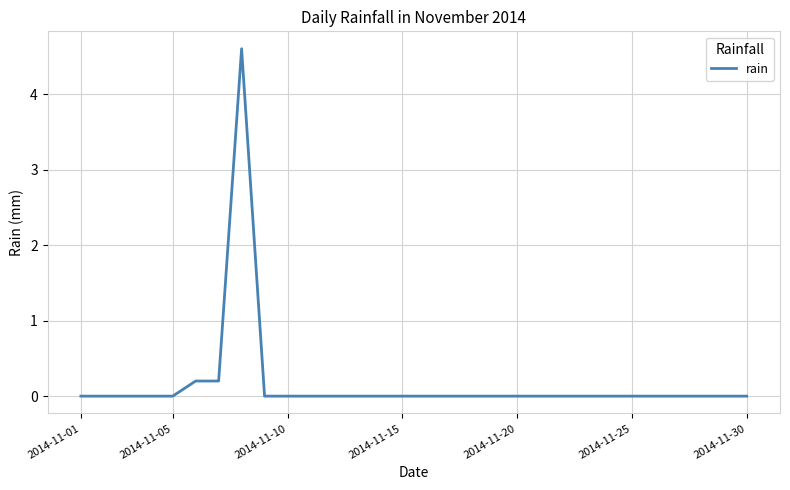

What is the greatest value displayed?

4.6